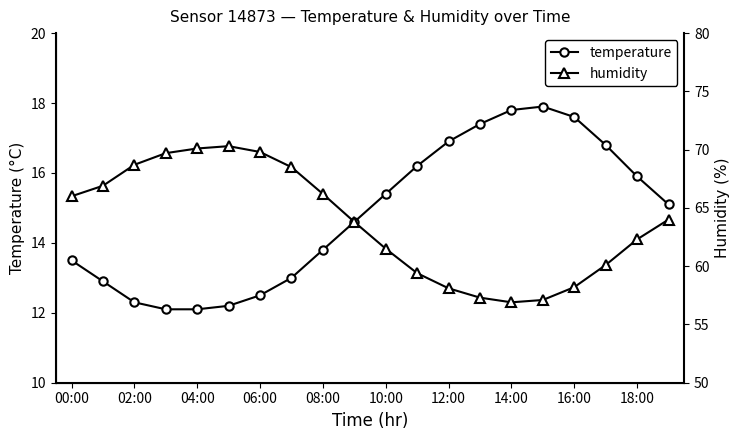

True or false: temperature and humidity intersect in this chart.

False